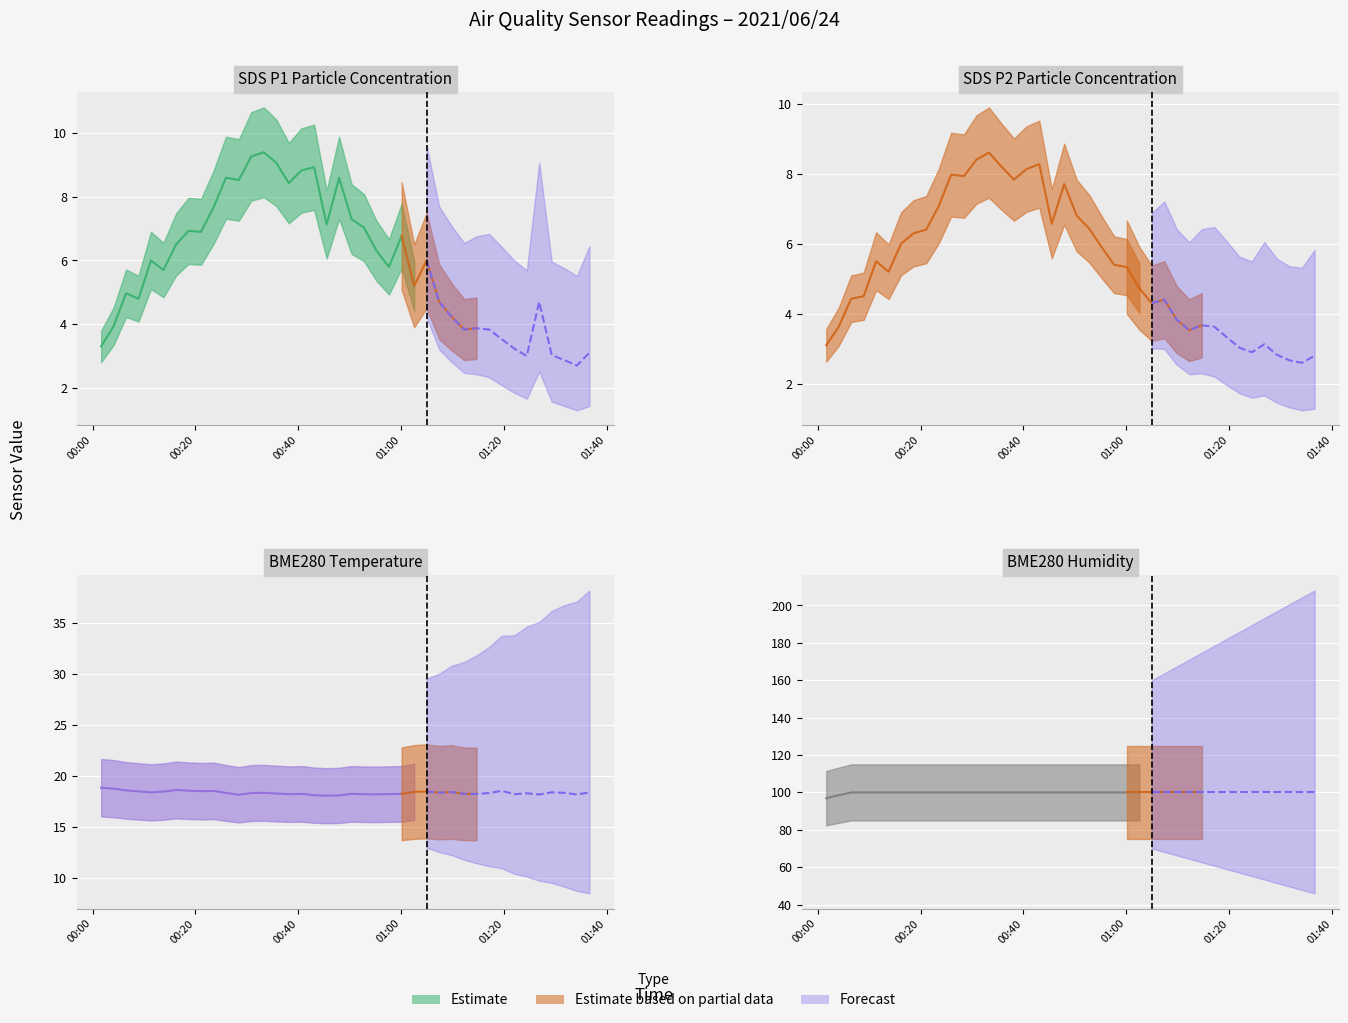

How many interior local peaks does the SDS_P1 series have?

11